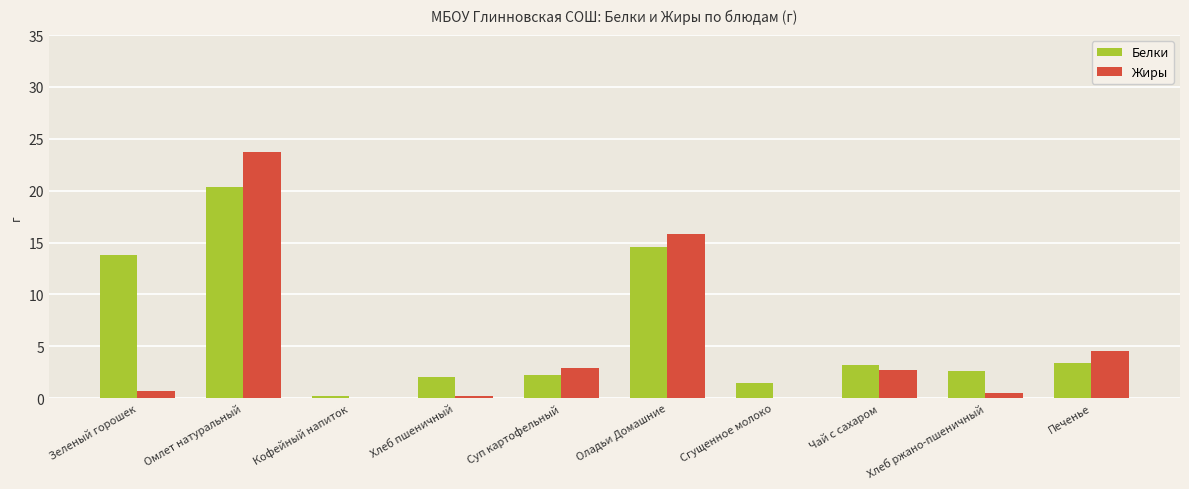

At which category is the sum across all series the highest?

Омлет натуральный